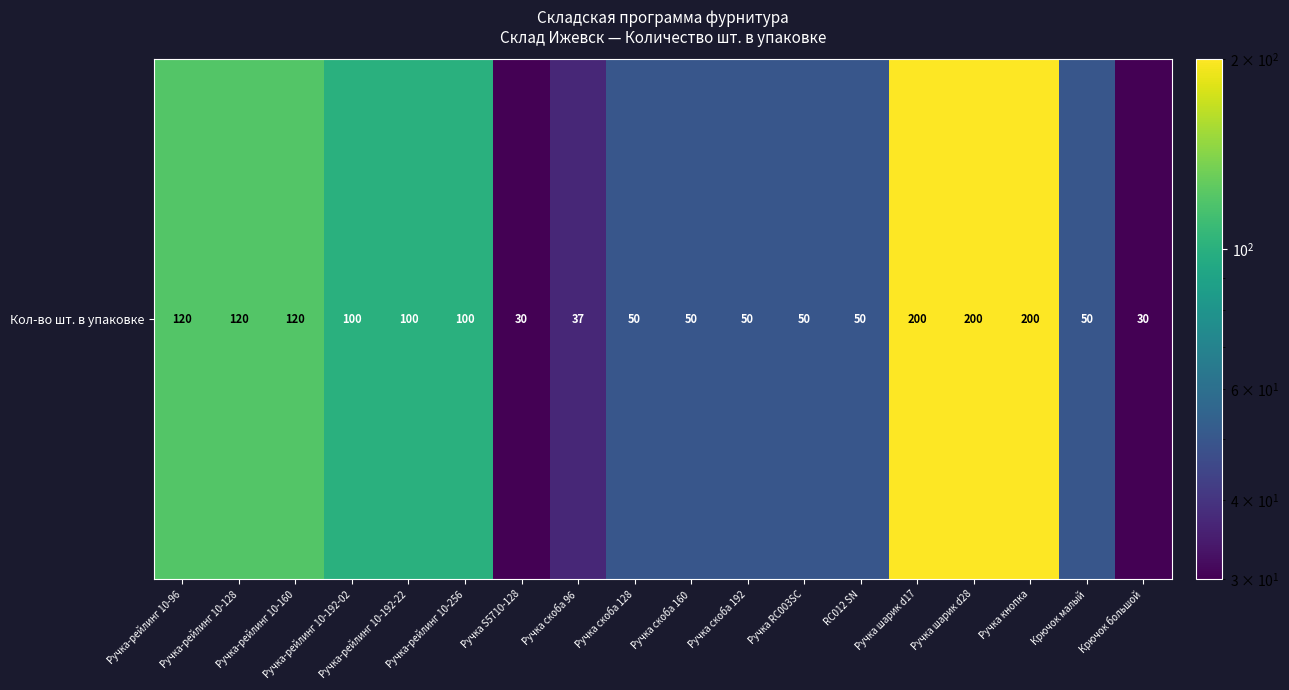

Where does the data first go above 100?

Ручка-рейлинг 10-96